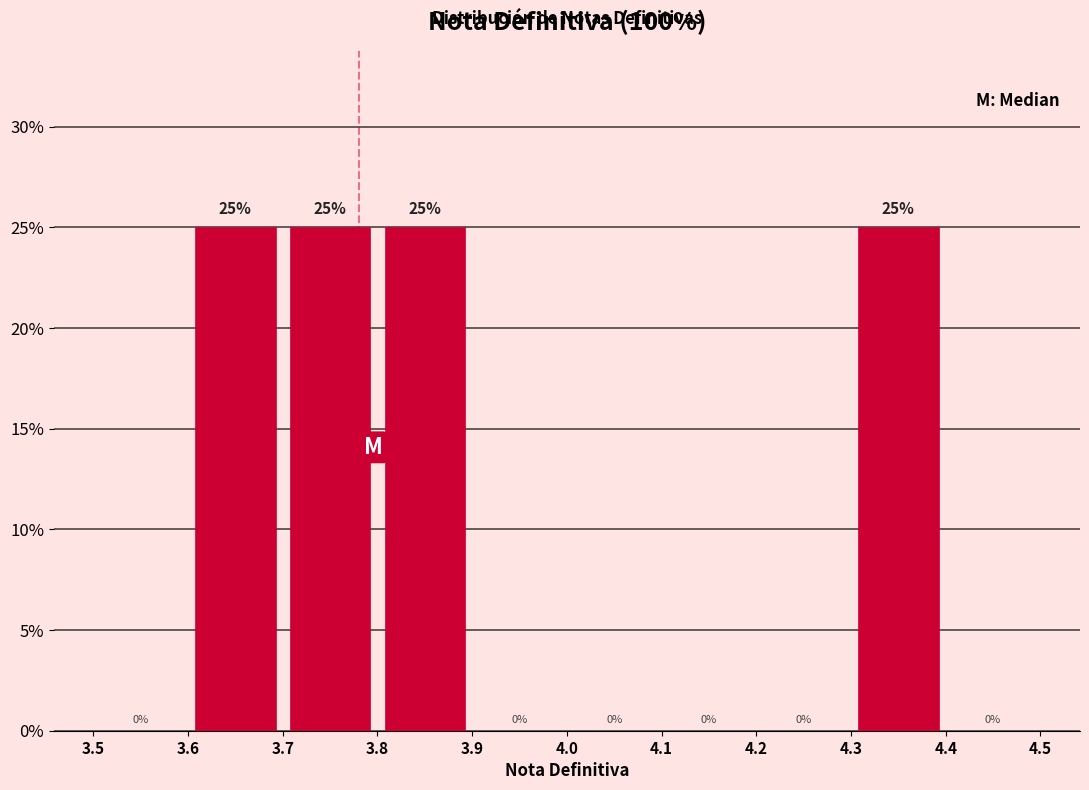

Reading left to right, transcribe this chart: for each bar, give the range it covers on the x-axis and its height.

3.5 to 3.6: 0
3.6 to 3.7: 25
3.7 to 3.8: 25
3.8 to 3.9: 25
3.9 to 4.0: 0
4.0 to 4.1: 0
4.1 to 4.2: 0
4.2 to 4.3: 0
4.3 to 4.4: 25
4.4 to 4.5: 0